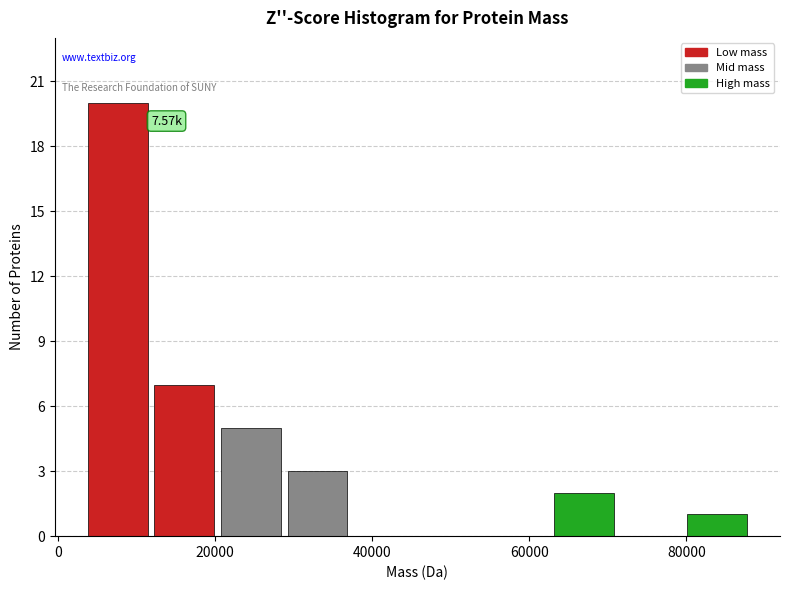

Which range on the x-axis has the tallest bar?

4000 to 12000